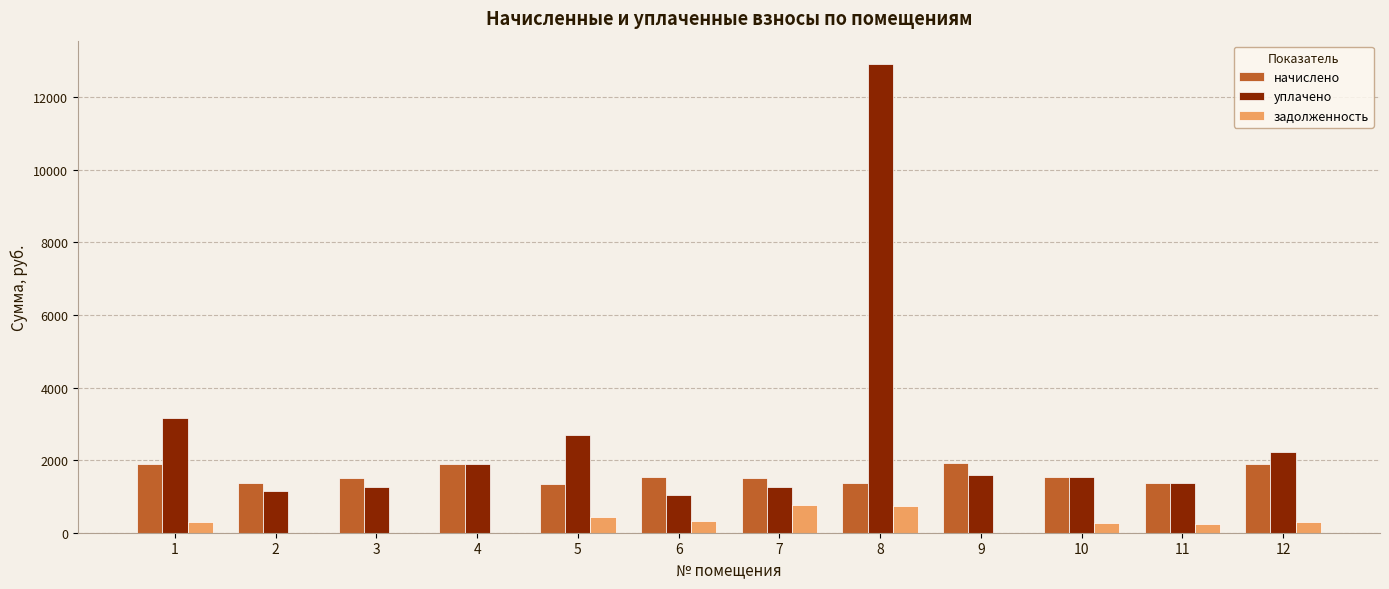

What is the sum of the уплачено values at 7 and 8?

14164.5